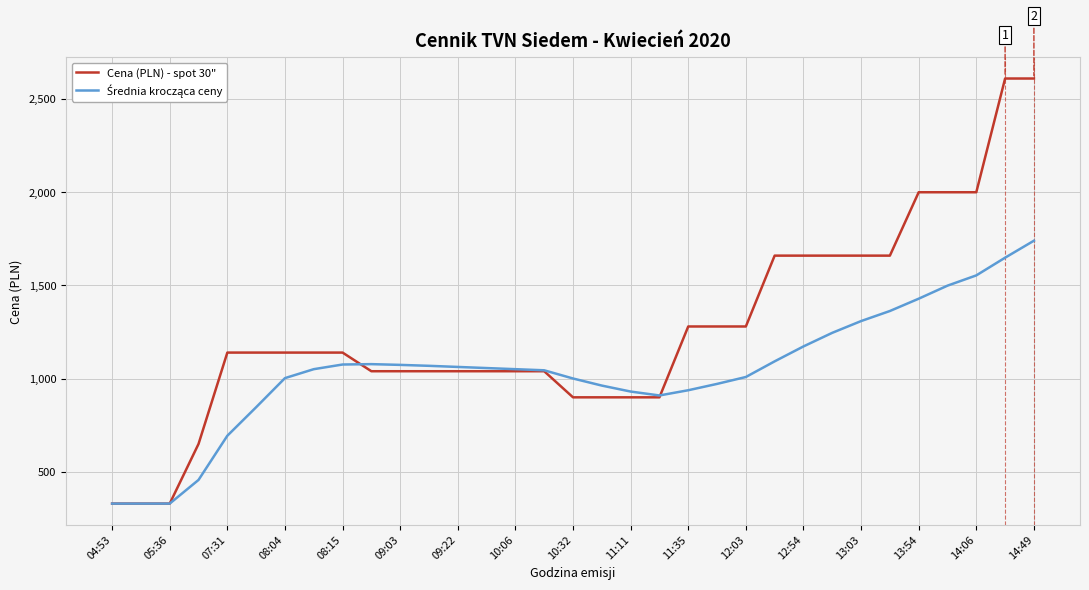

Which series has the largest total across all categories?

Cena (PLN) - spot 30"